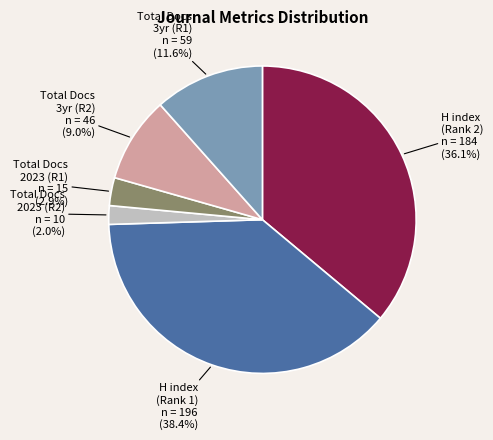

To the nearest percent, what is the average slice percentage?

17%